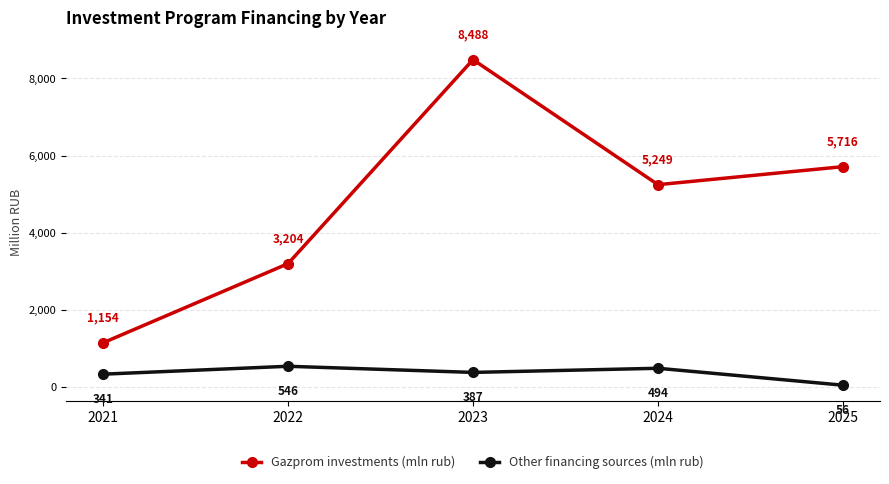

How many interior local valleys does the Gazprom investments (mln rub) series have?

1